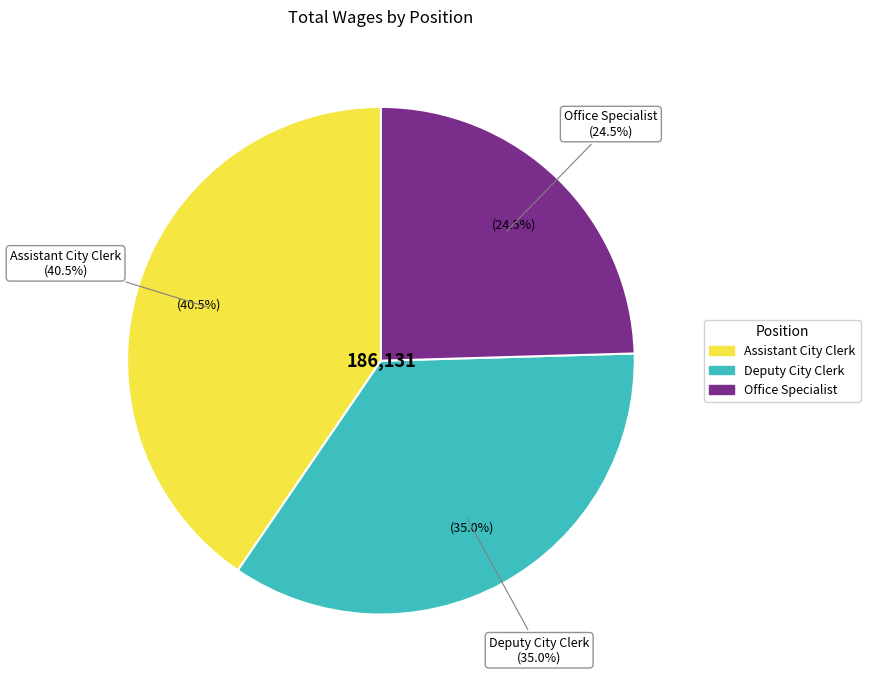

To the nearest percent, what portion does Assistant City Clerk represent?

40%